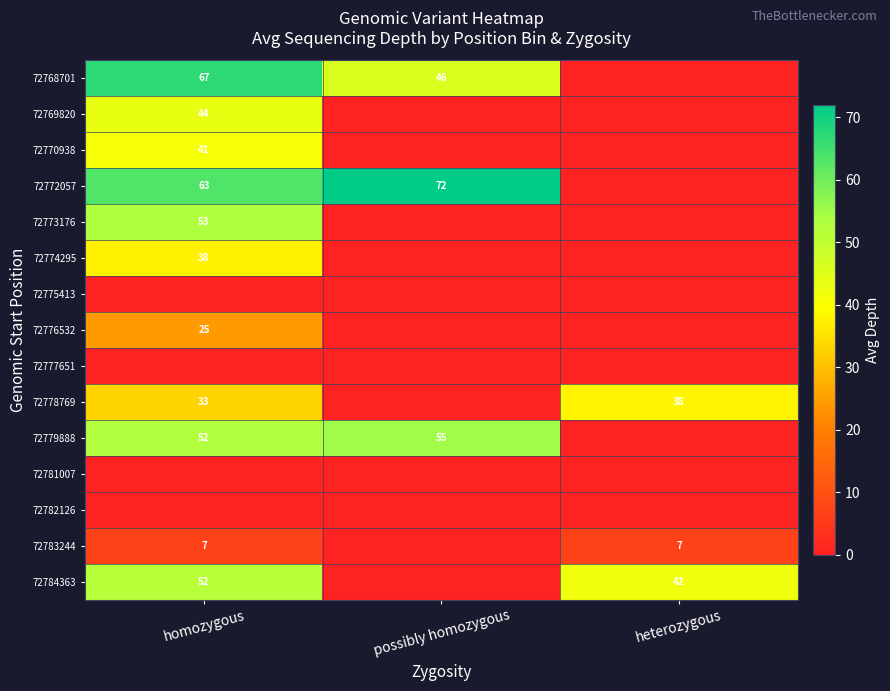

The value of 72768701 at possibly homozygous is 72. True or false?

False